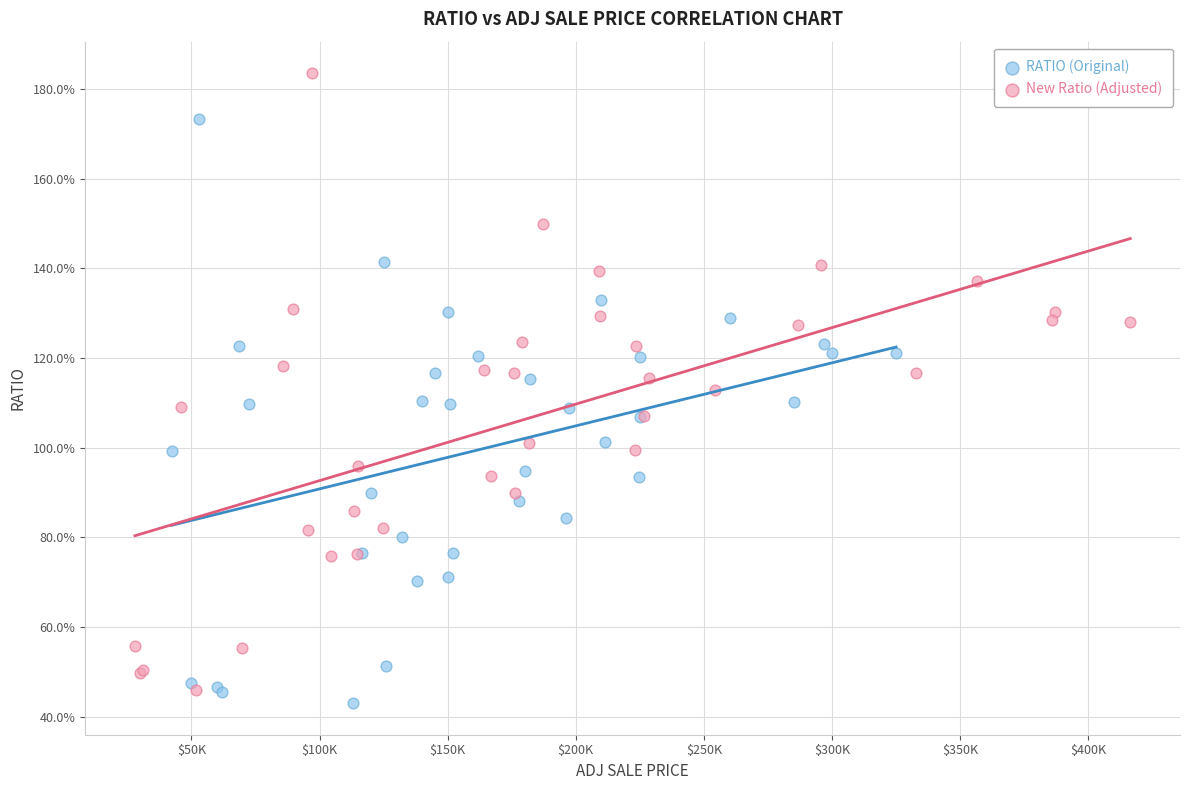

Which series reaches the maximum Y coordinate?

New Ratio (Adjusted)